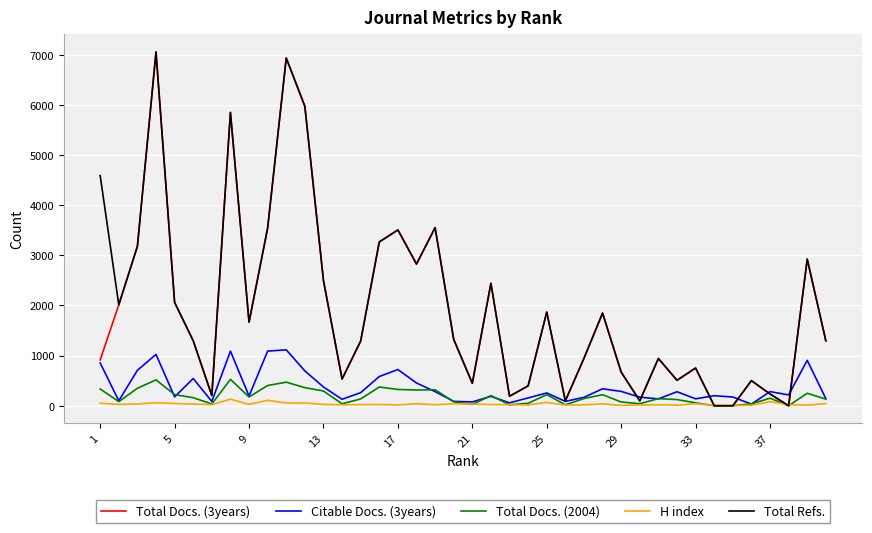

True or false: Total Docs. (3years) has more than 2 interior local peaks.

True